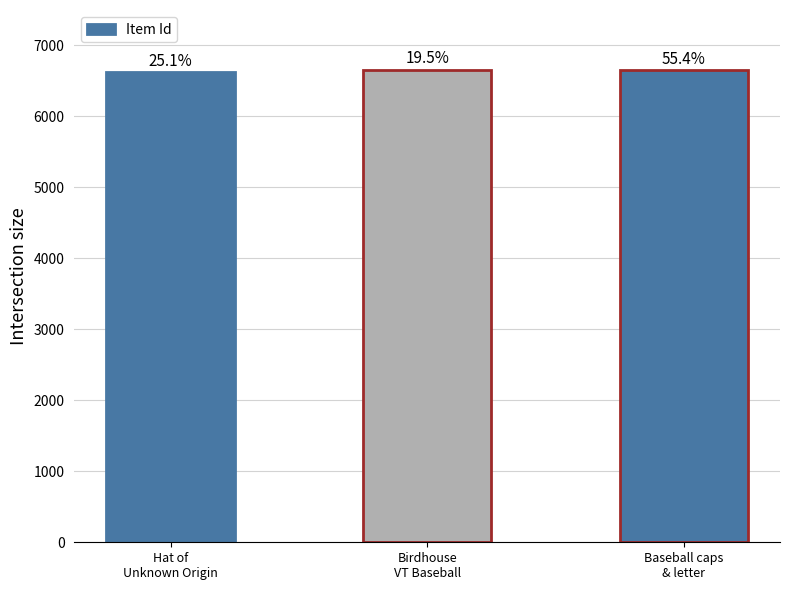

Reading left to right, what are all the values shown in this chart?

6626	6660	6656